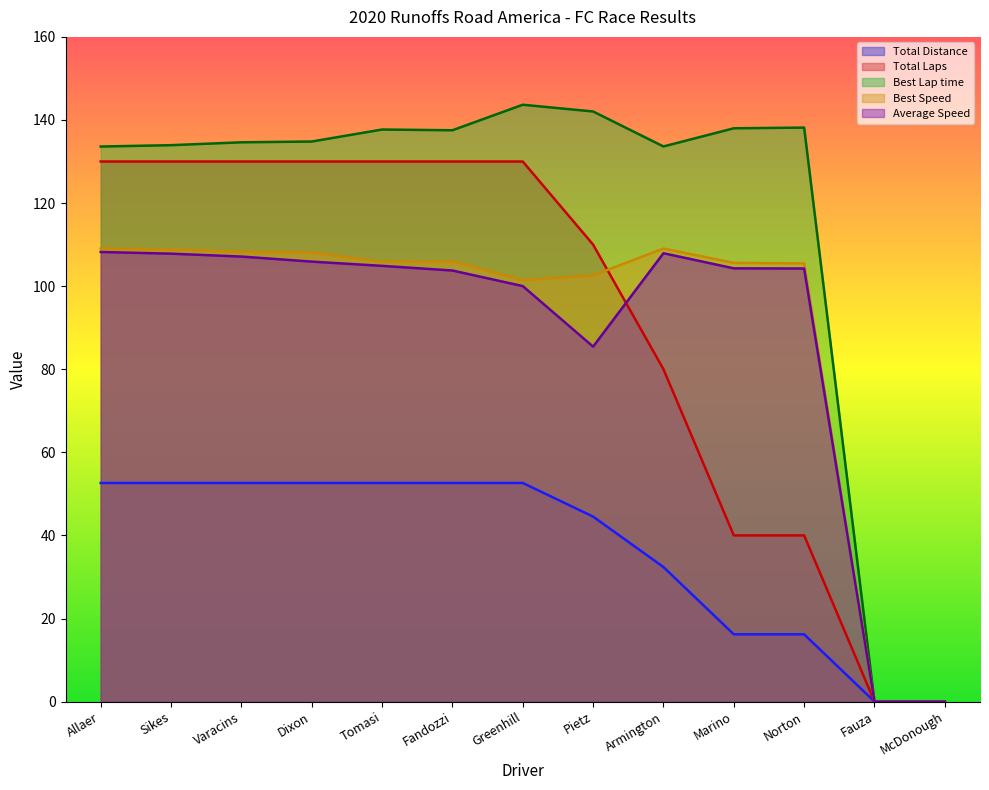

Rank the series by their maximum value, from lowest to highest.

Total Distance, Average Speed, Best Speed, Total Laps, Best Lap time